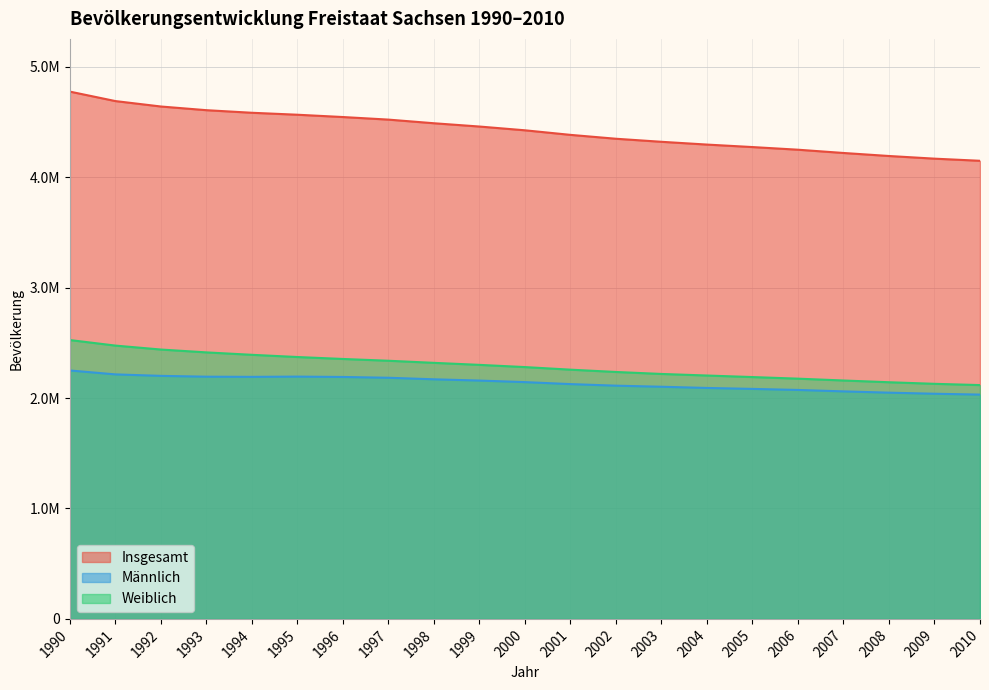

Between 1994 and 1997, which is larger?

1994